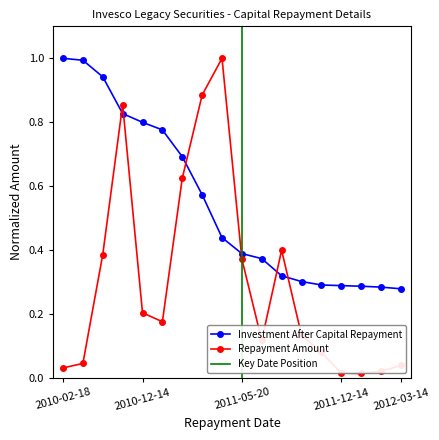

What is the value of the Investment After Capital Repayment point at the 11th from the left?

0.4